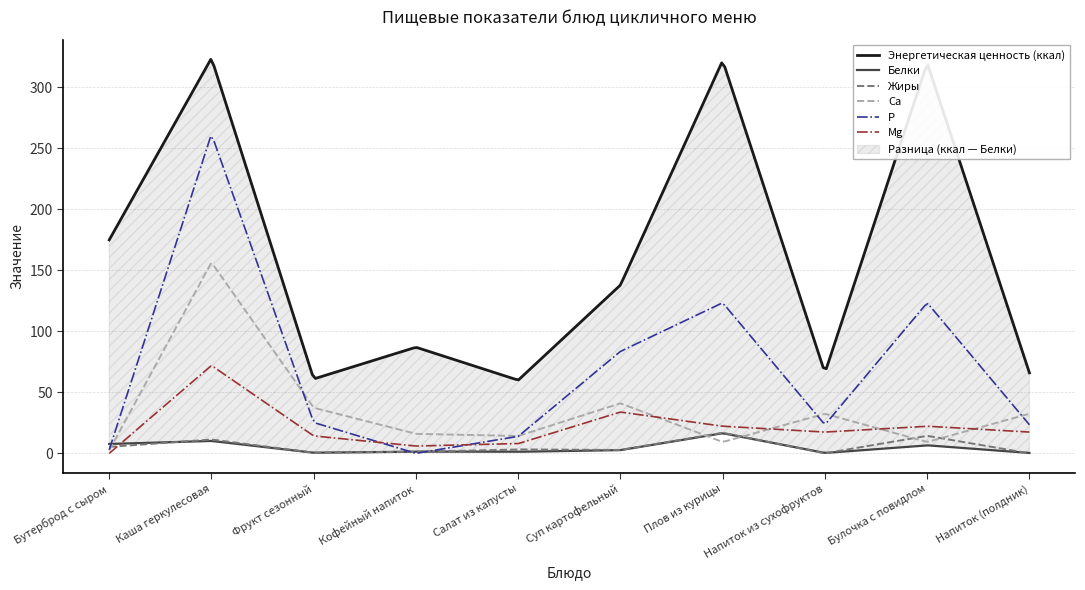

What is the sum of all Жиры values?

1767.3